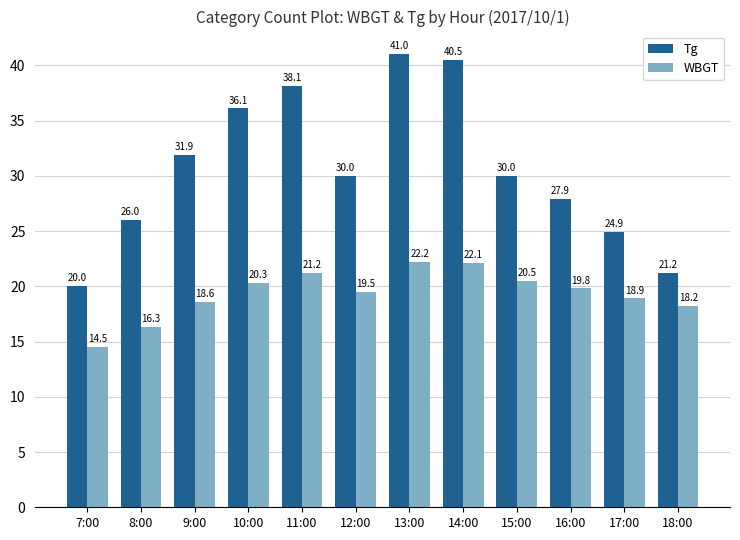

What is the total value across all series at 13:00?

63.2